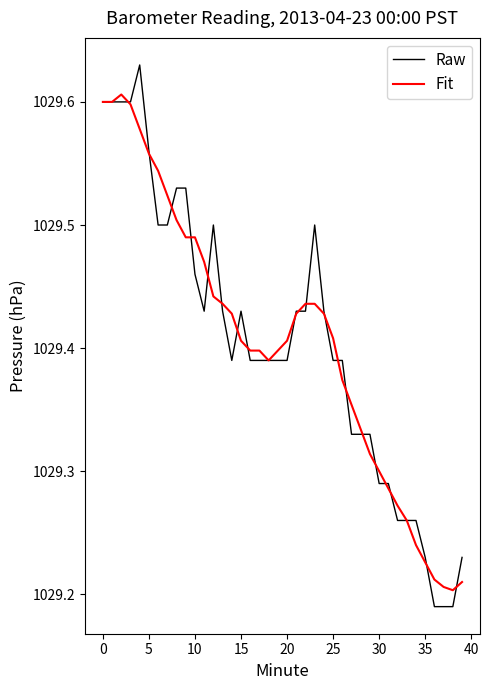

True or false: Fit and Raw cross at least once.

True